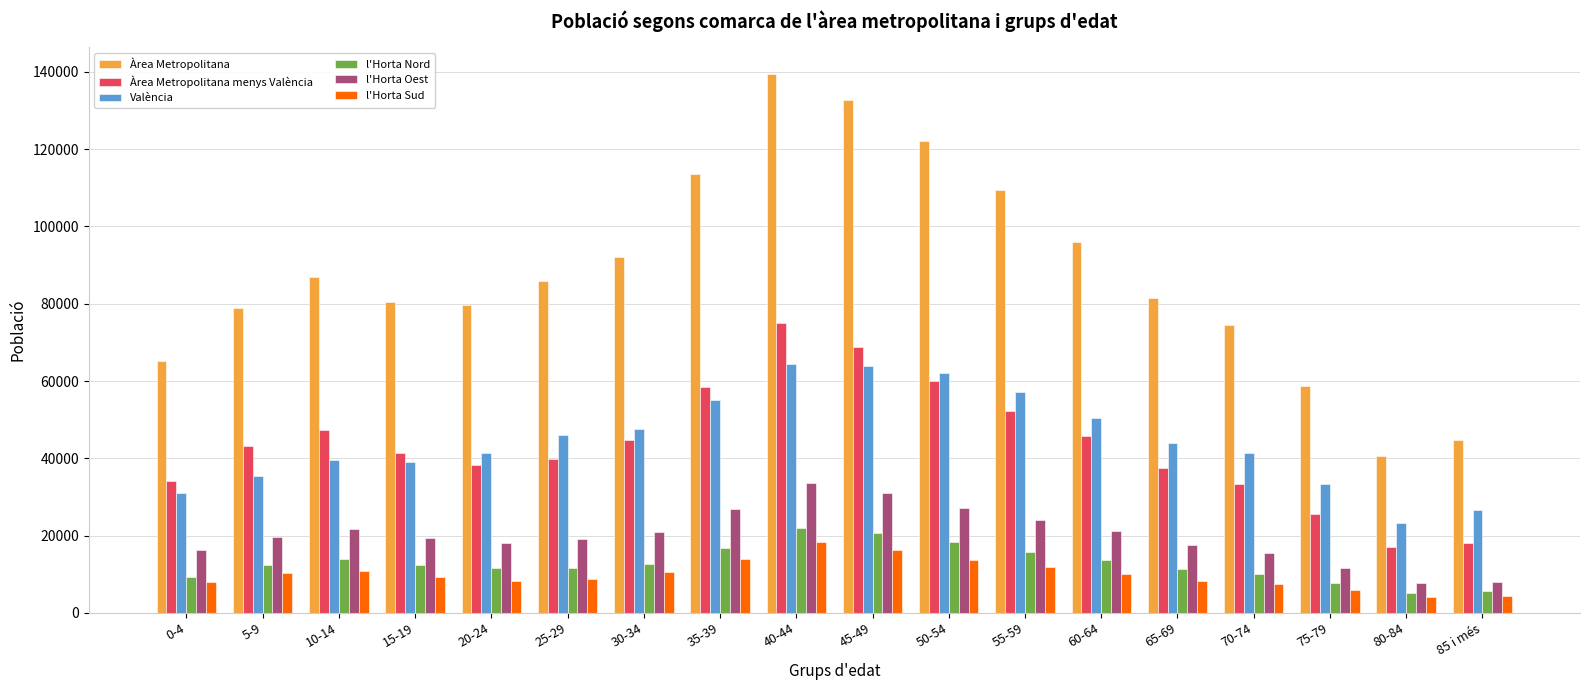

What is the approximate value of València at 45-49?

63974